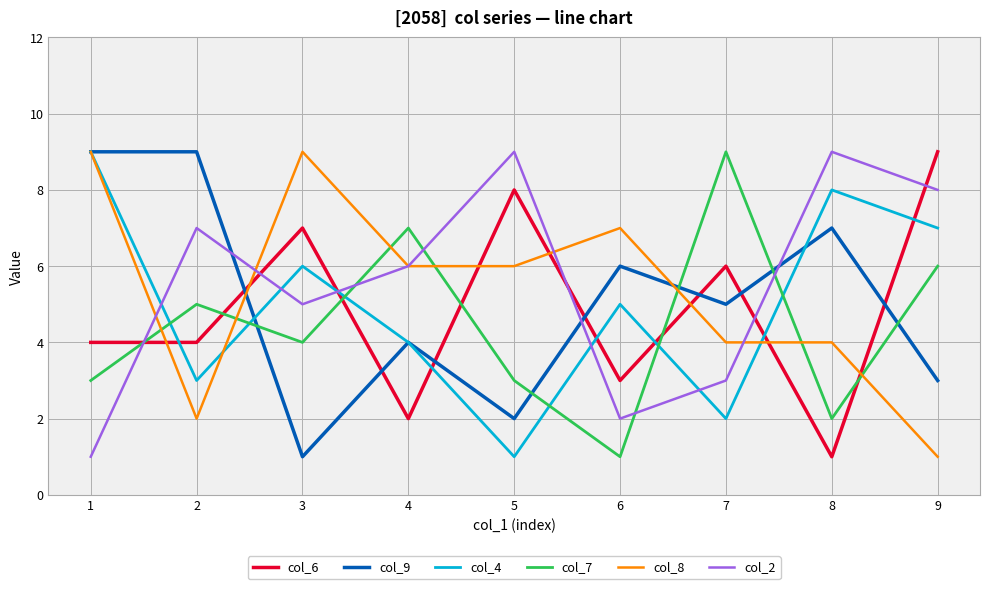

Between 4 and 9, which series saw the biggest shift?

col_6